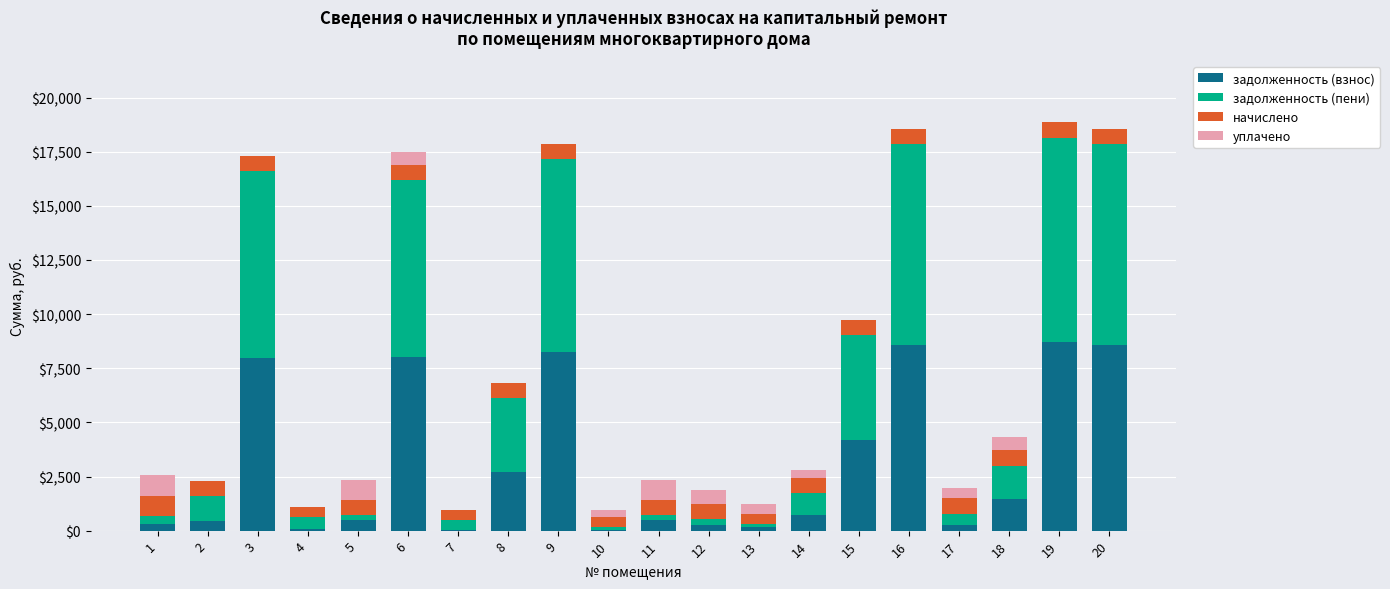

What is the sum of all задолженность (взнос) values?

61590.8